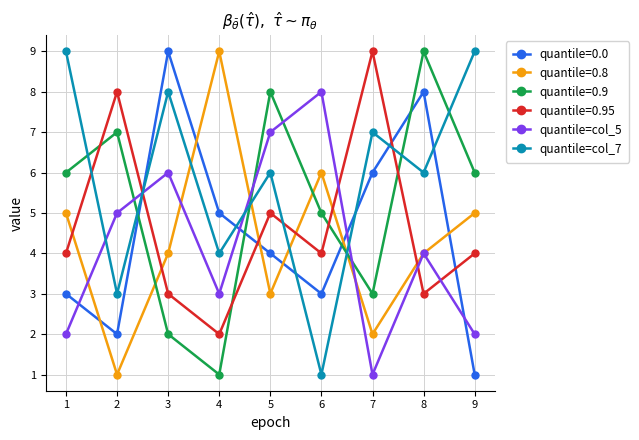

What is the greatest value displayed?

9